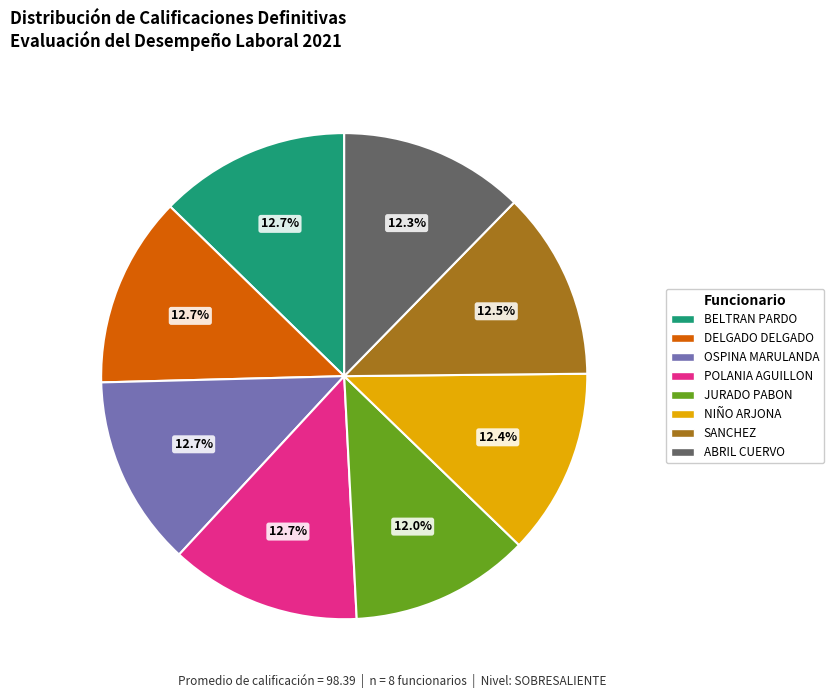

To the nearest percent, what is the average slice percentage?

12%